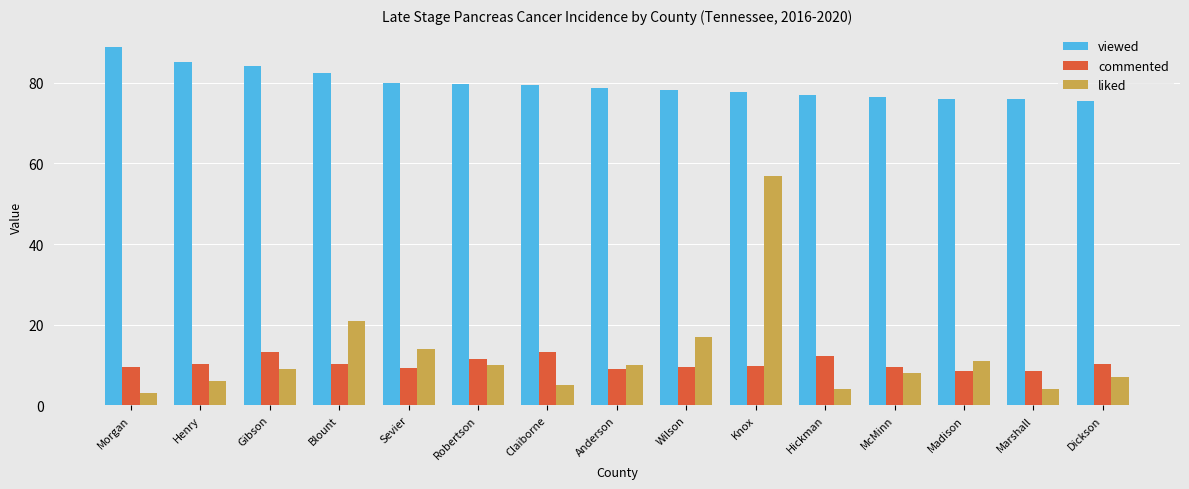

What are all the series names shown in the legend?

viewed, commented, liked